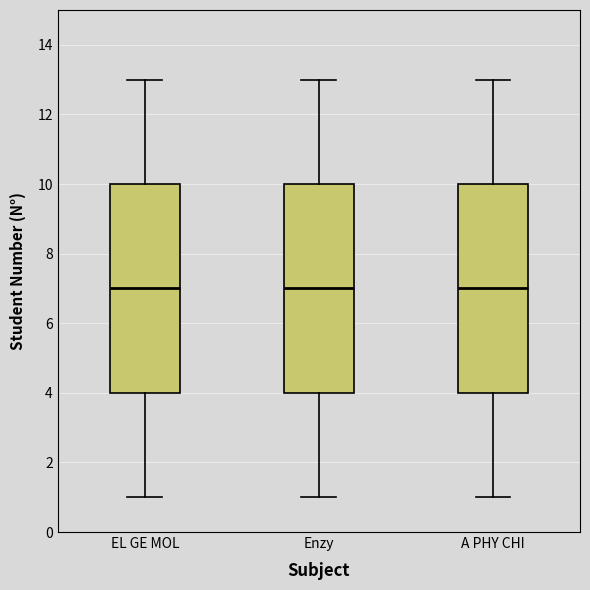

Where does the median line of the box for Enzy sit on the y-axis? The values are not printed on the chart, so give them approximately, as read against the axis.

7